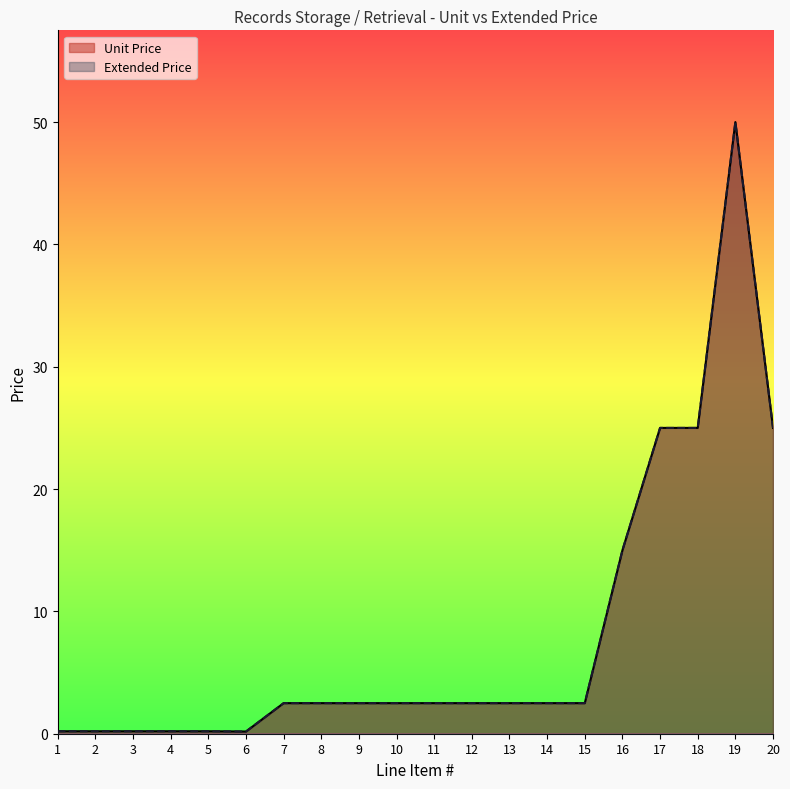

Does the chart display data point markers on the line(s)?

No